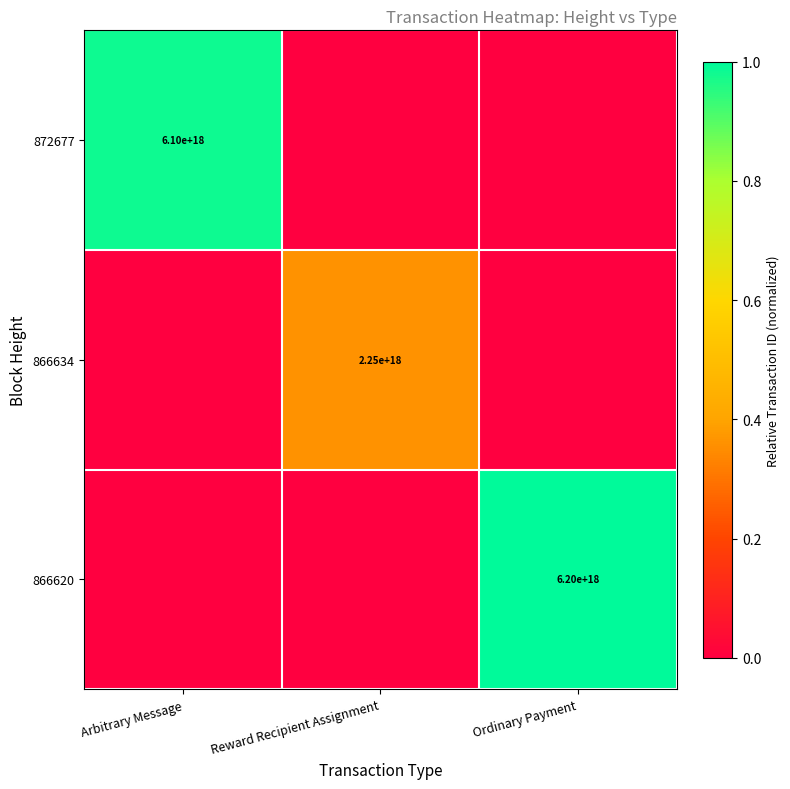

Is the value of 866634 at Reward Recipient Assignment greater than the value of 872677 at Arbitrary Message?

No